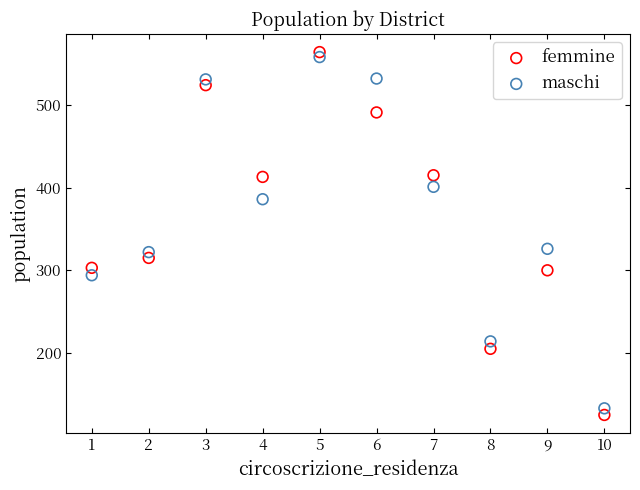

Which series has the widest spread of Y values?

femmine